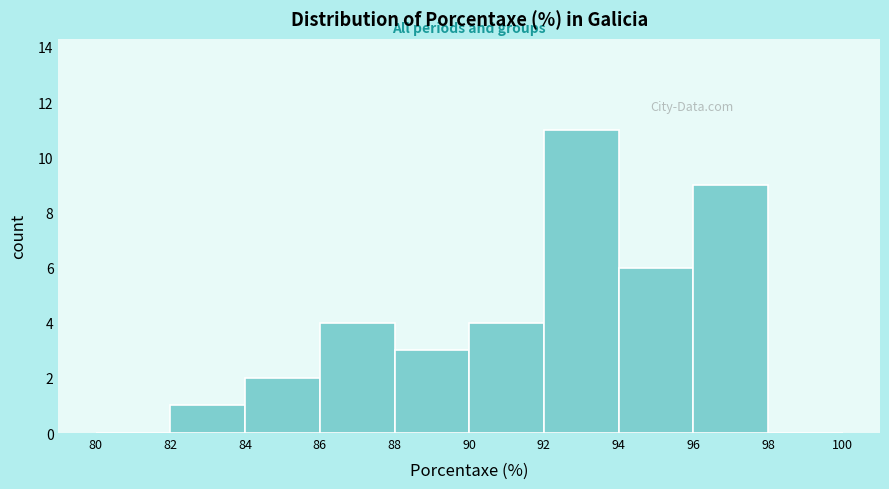

How tall is the bar that spans 88 to 90 on the x-axis? The values are not printed on the chart, so give them approximately, as read against the axis.

3